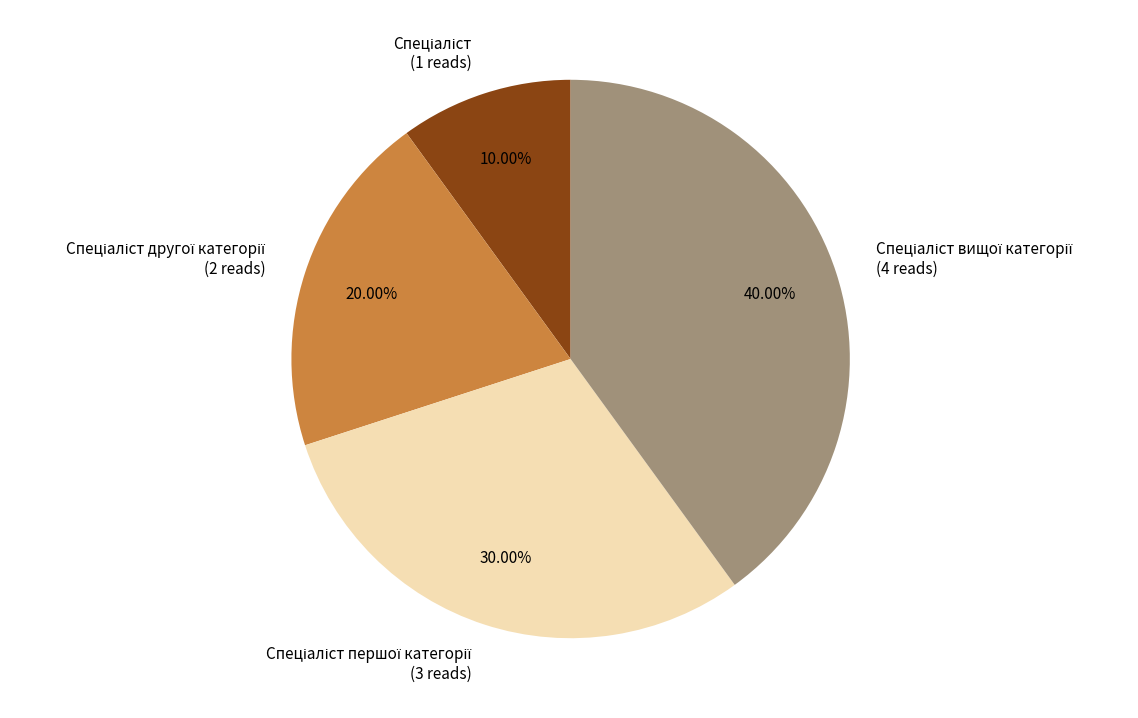

Is there a majority slice in this chart?

No